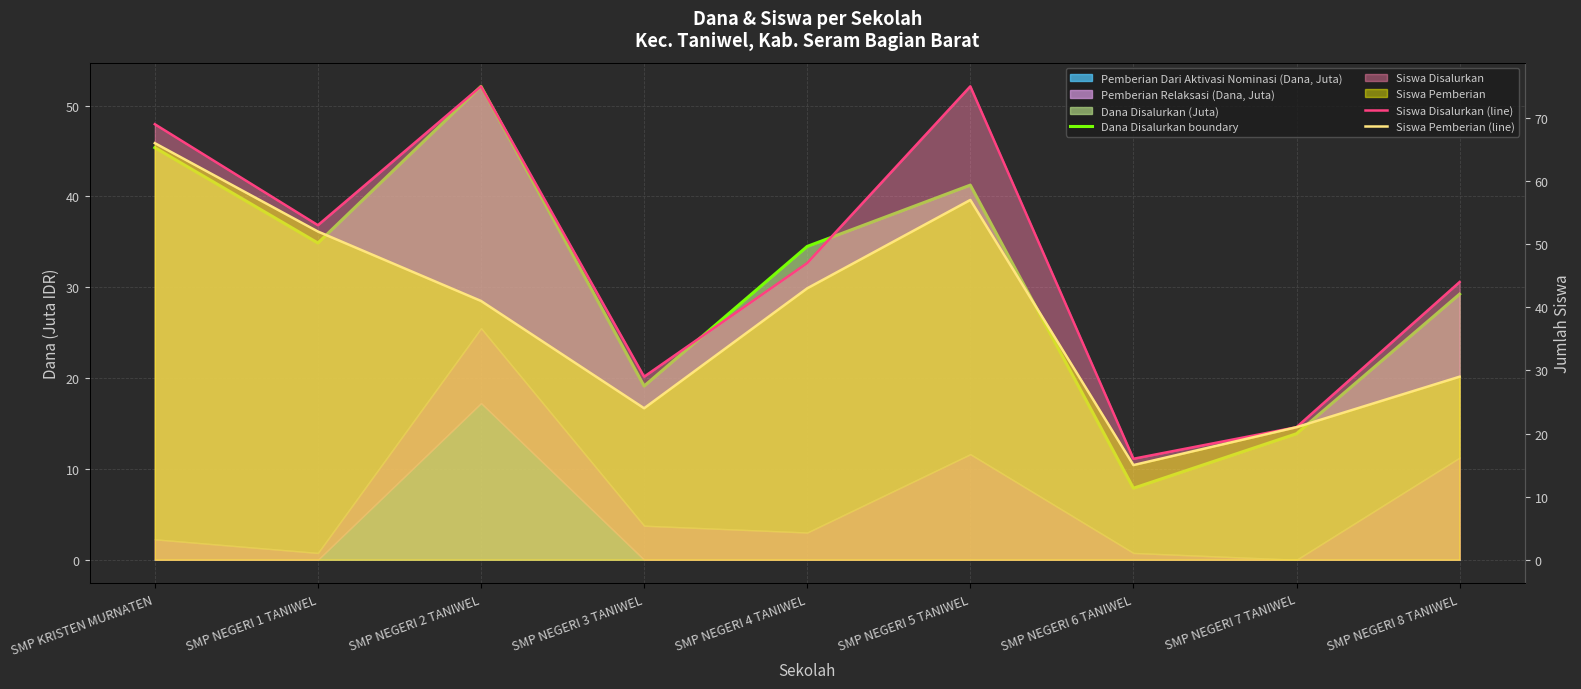

Count the Siswa Disalurkan (line) values in the range 29 to 69.

5